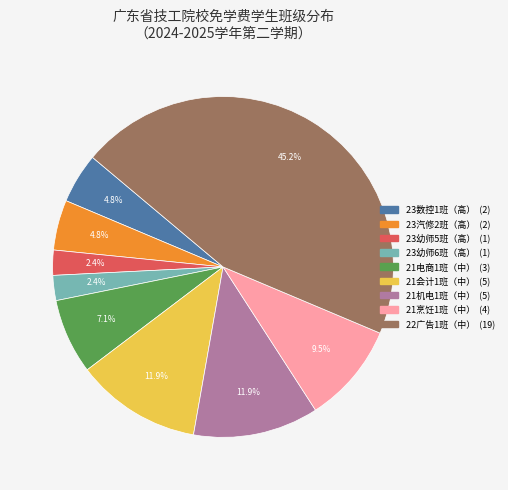

How many slices are in this pie chart?

9